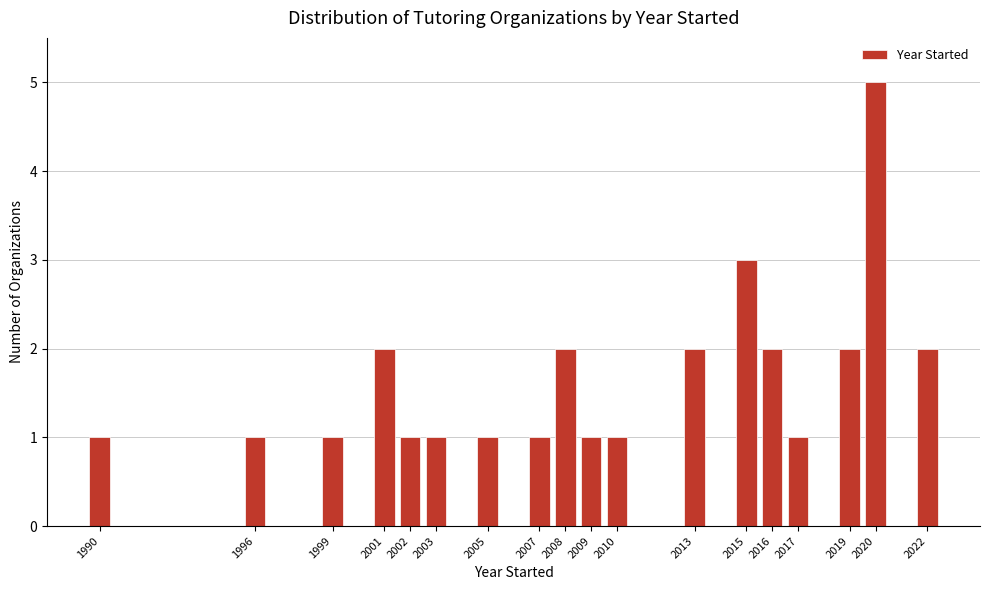

Reading right to left, extract all data points from this chart.

2022=2	2020=5	2019=2	2017=1	2016=2	2015=3	2013=2	2010=1	2009=1	2008=2	2007=1	2005=1	2003=1	2002=1	2001=2	1999=1	1996=1	1990=1